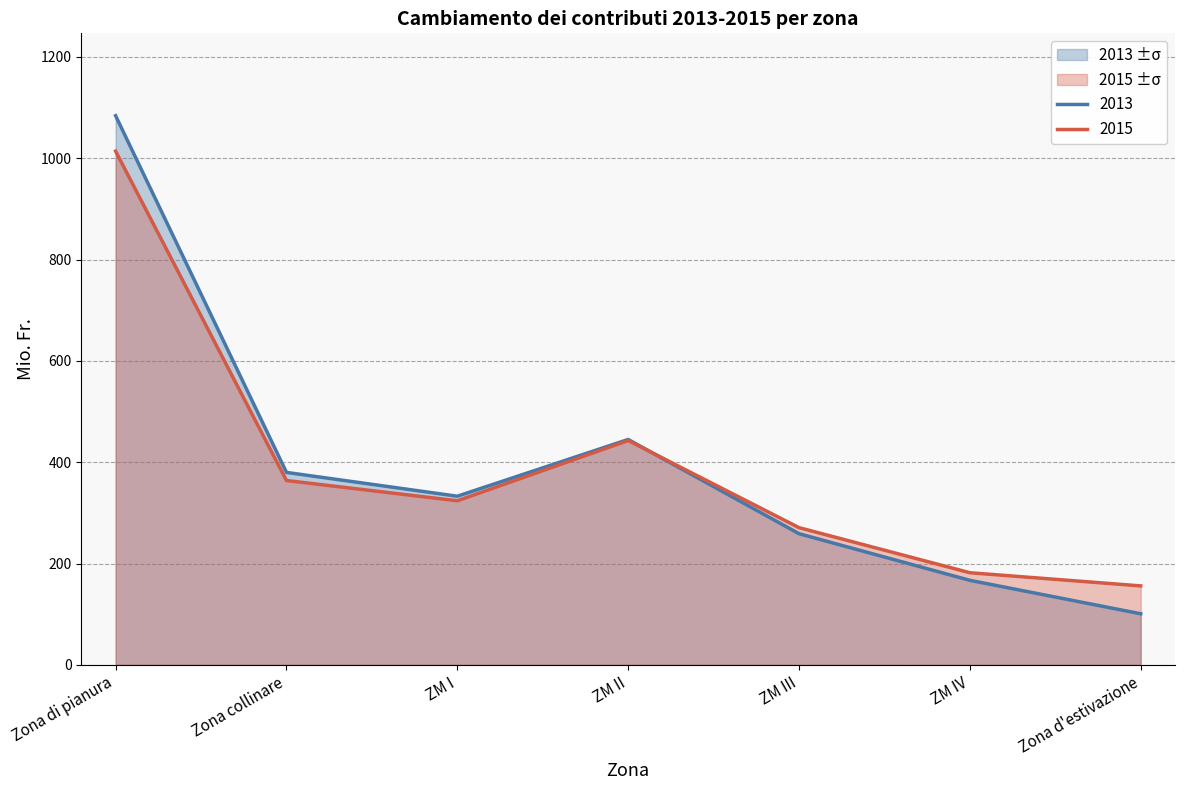

How many lines are shown in the chart?

2